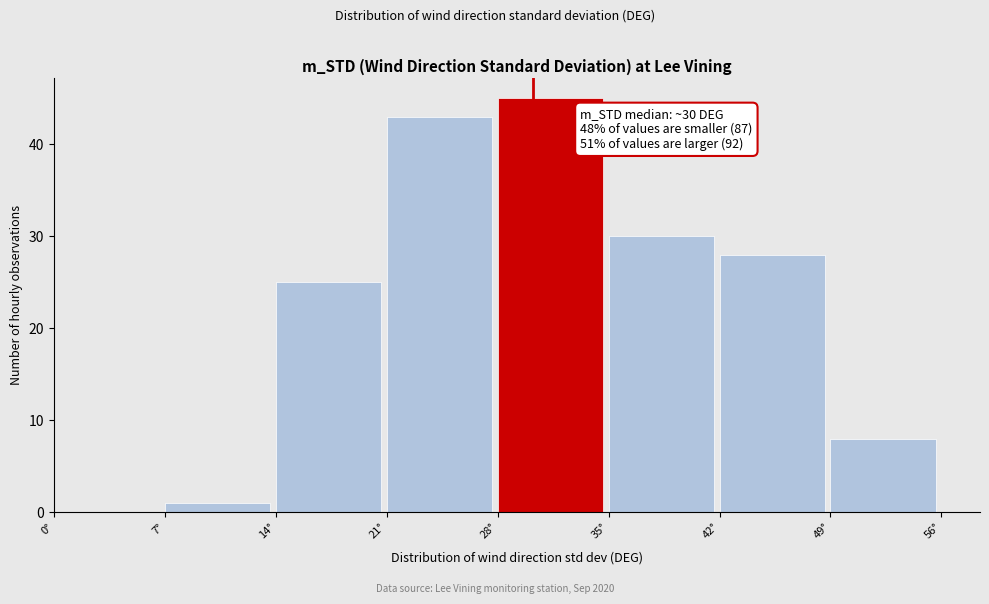

Over which range of the x-axis is the bar tallest?

28 to 35